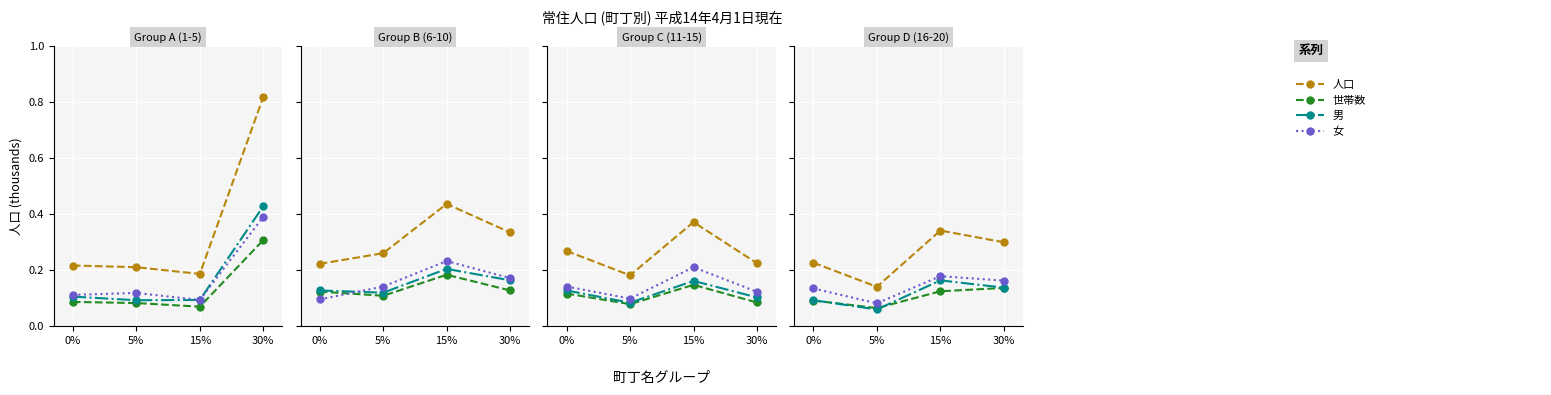

What is the spread (max minus min) of values at 5%?

0.1